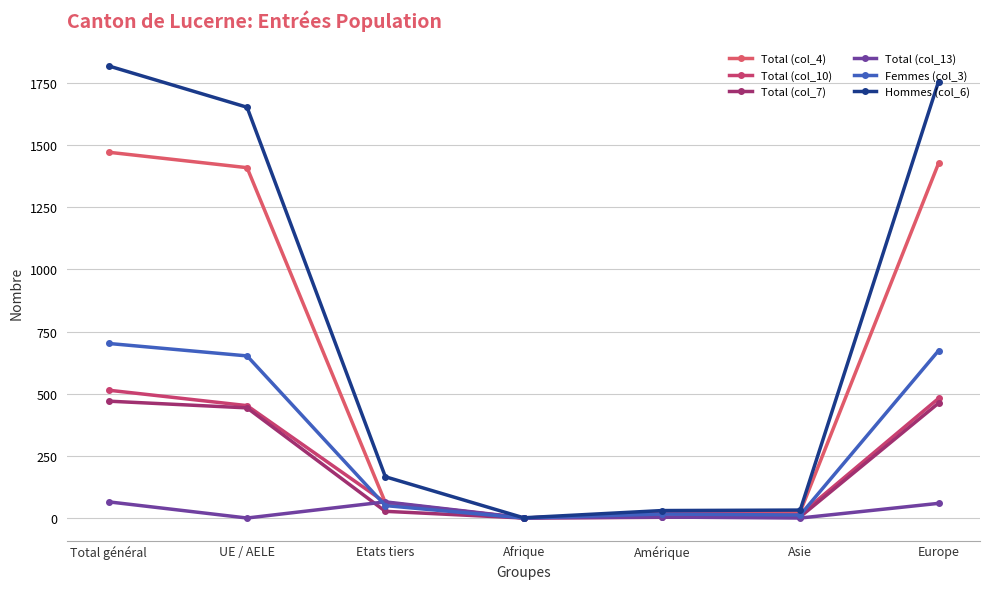

The Total (col_4) series shows 747 at Afrique. True or false?

False